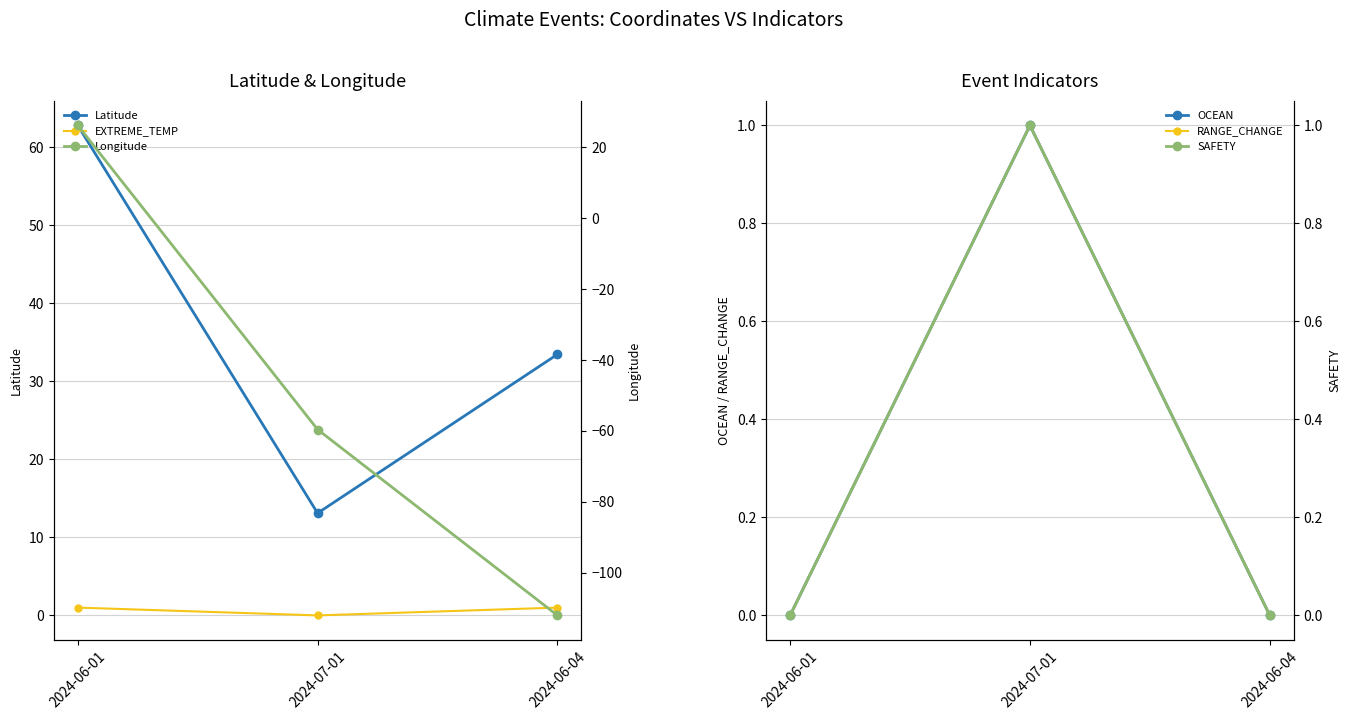

Which label corresponds to the largest value in the chart?

2024-06-01